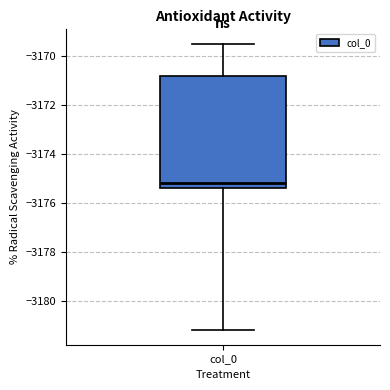

Read this box plot against the y-axis: the position of the median line, the range covered by the box, and the ends of both whiskers. The values are not printed on the chart, so give them approximately, as read against the axis.

median -3175.2, box -3175.4 to -3170.8, whiskers -3181.2 to -3169.4